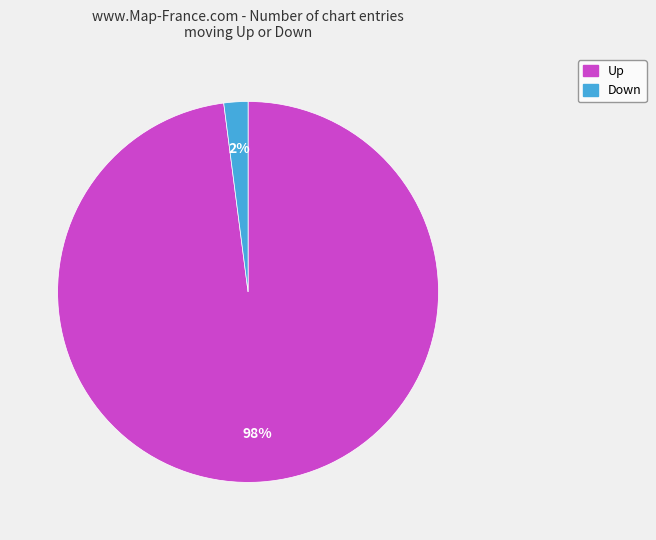

To the nearest percent, what is the average slice percentage?

50%